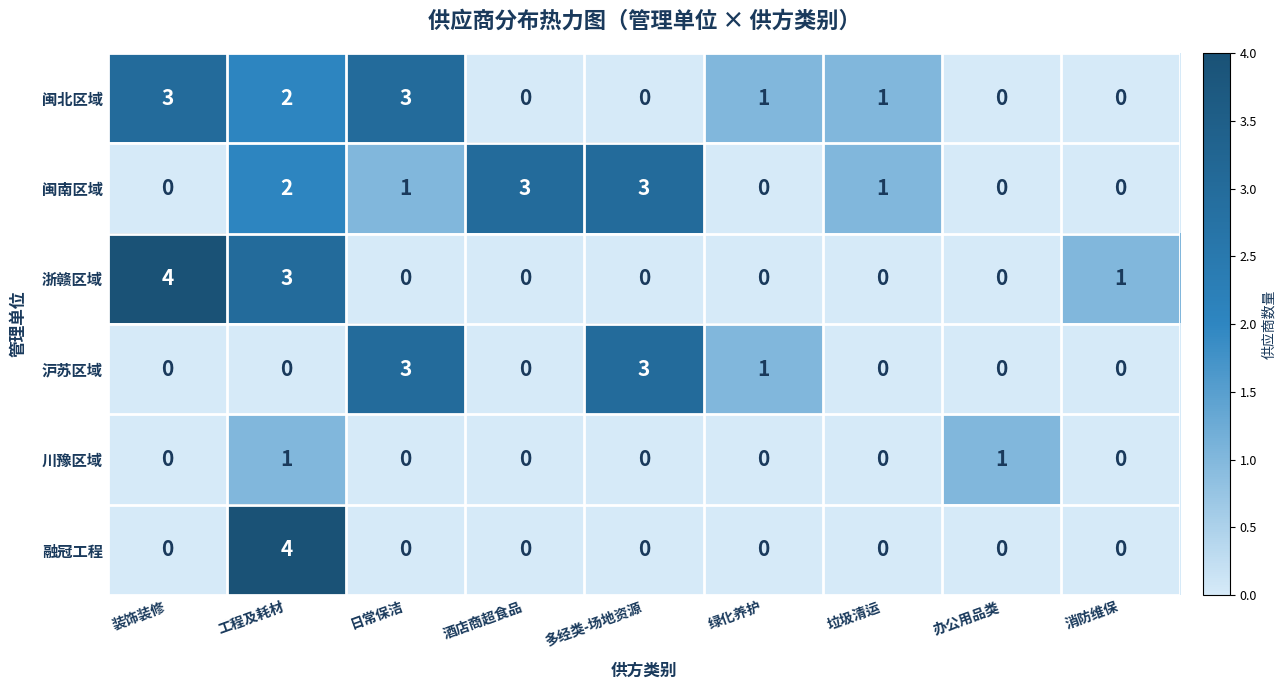

What is the difference between the maximum and minimum values in the 沪苏区域 series?

3